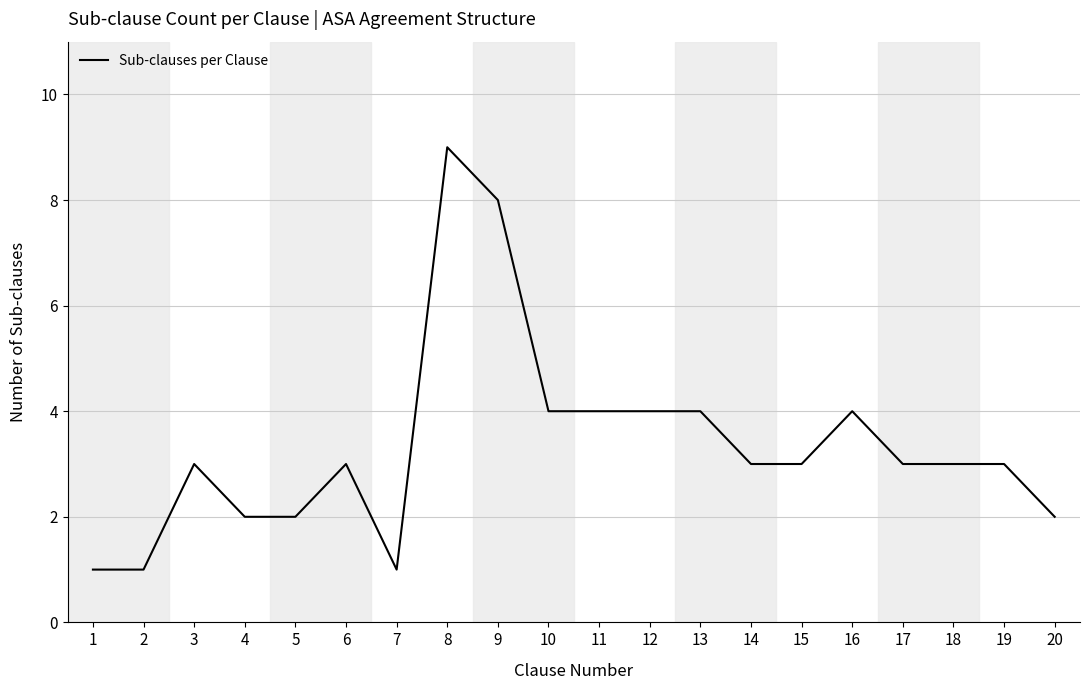

Is this an area chart (filled region under the line)?

No